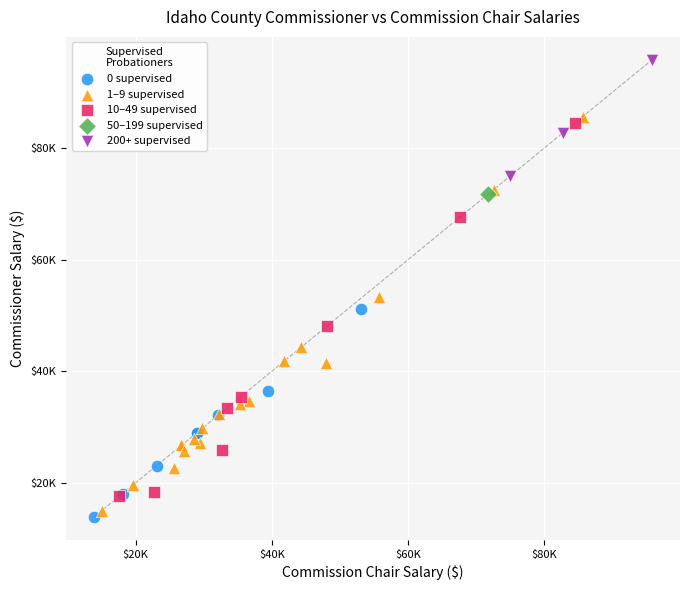

What are all the series names shown in the legend?

0 supervised, 1–9 supervised, 10–49 supervised, 50–199 supervised, 200+ supervised